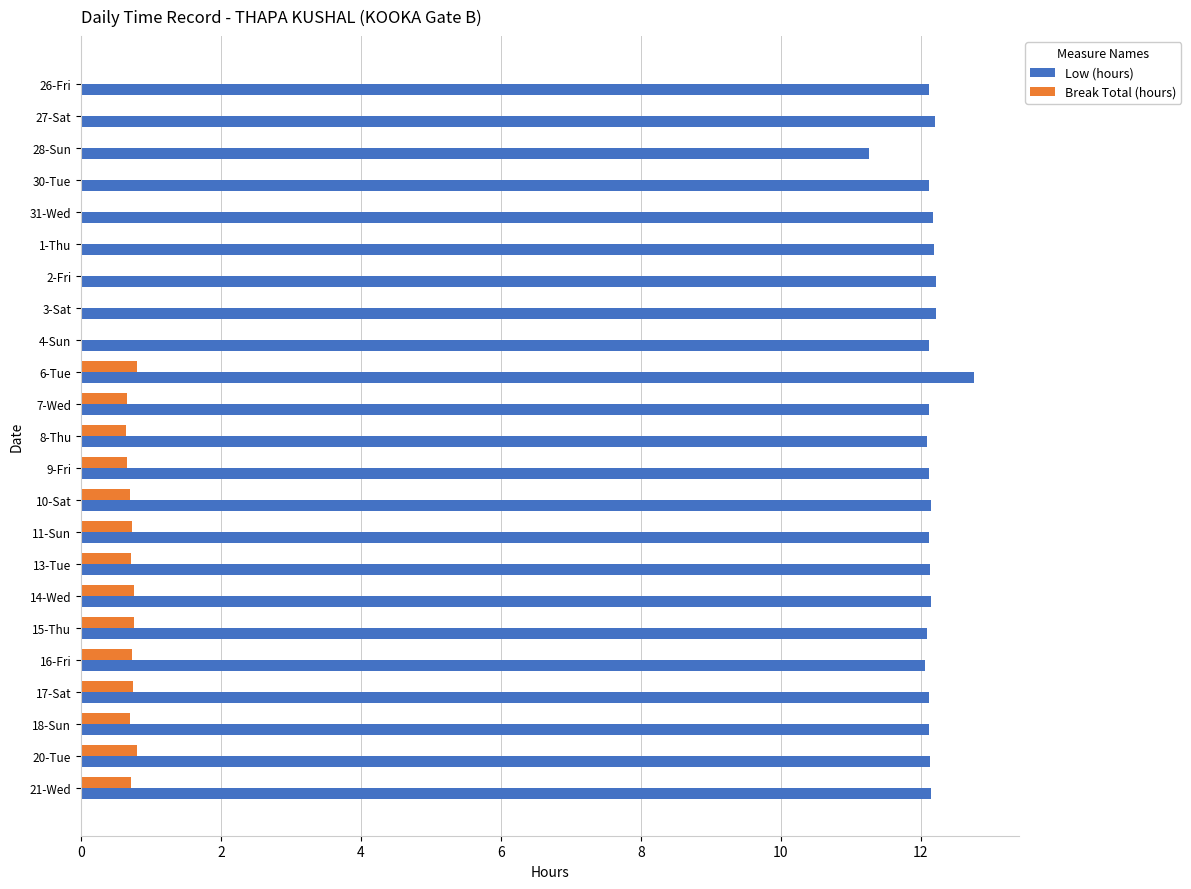

Is the value of Break Total (hours) at 15-Thu greater than the value of Low (hours) at 27-Sat?

No